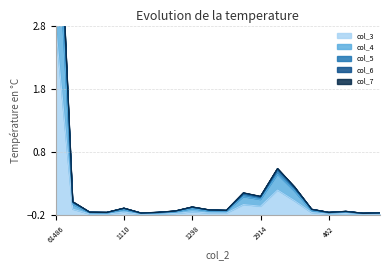

What is the total value across all series at 3455?

0.5